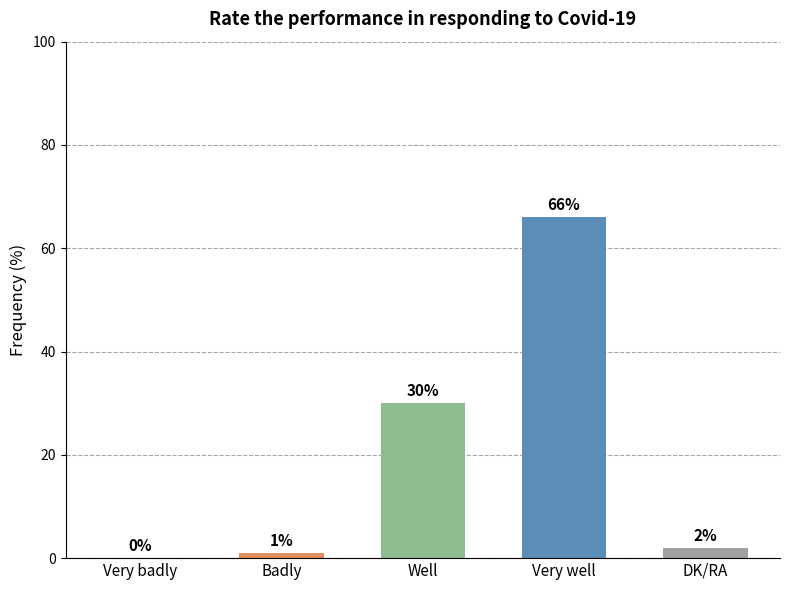

How many values are above zero?

4